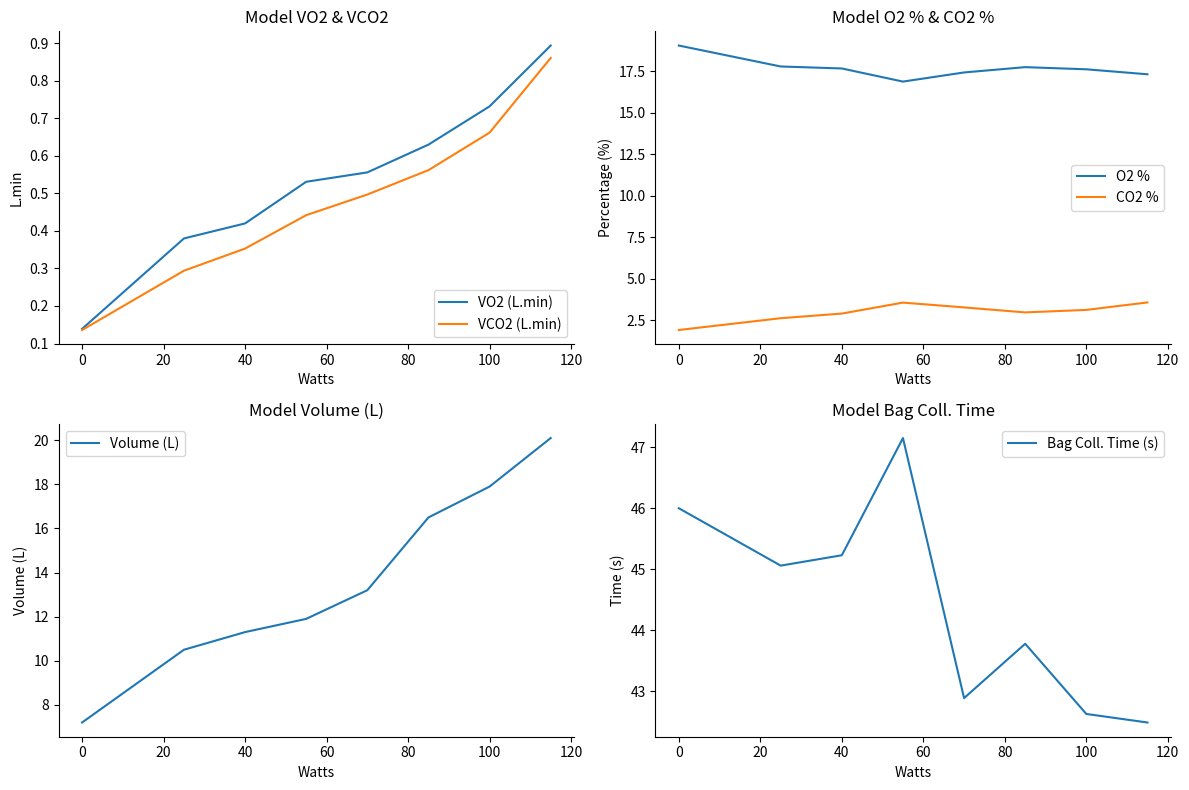

What are all the series names shown in the legend?

VO2 (L.min), VCO2 (L.min), O2 %, CO2 %, Volume (L), Bag Coll. Time (s)